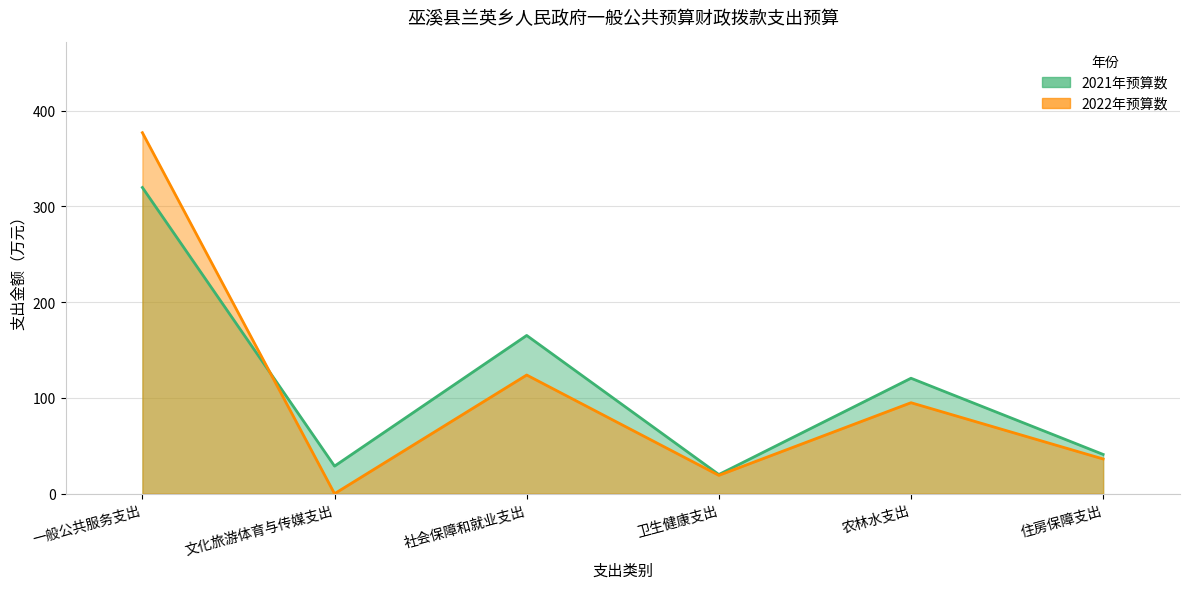

What is the difference between the second highest and second lowest values in the 2021年预算数 series?

136.4